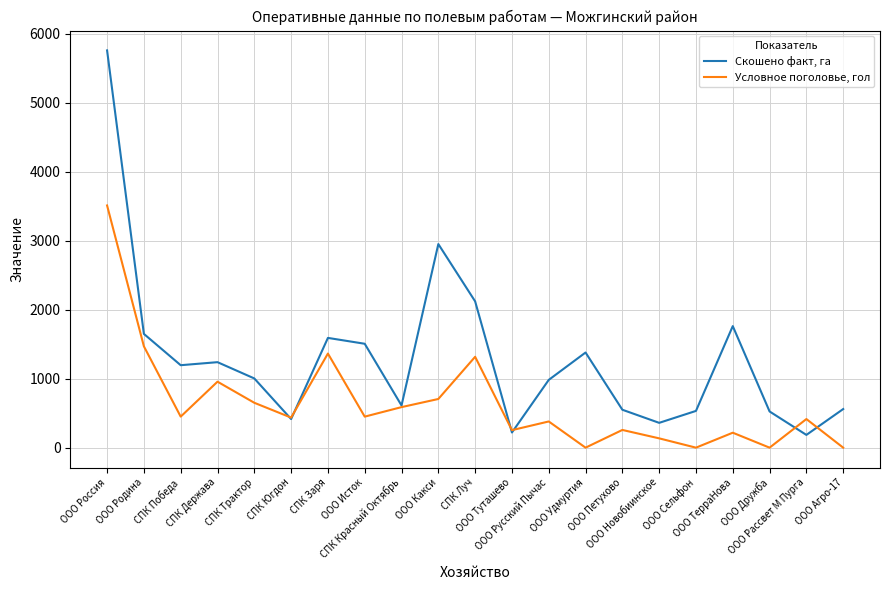

At how many categories does at least one series exceed 301?

20